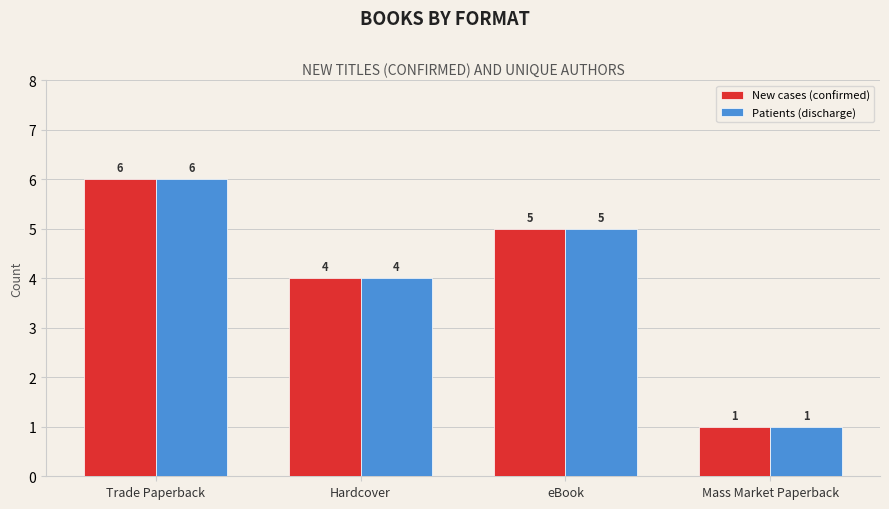

Are the bars horizontal?

No